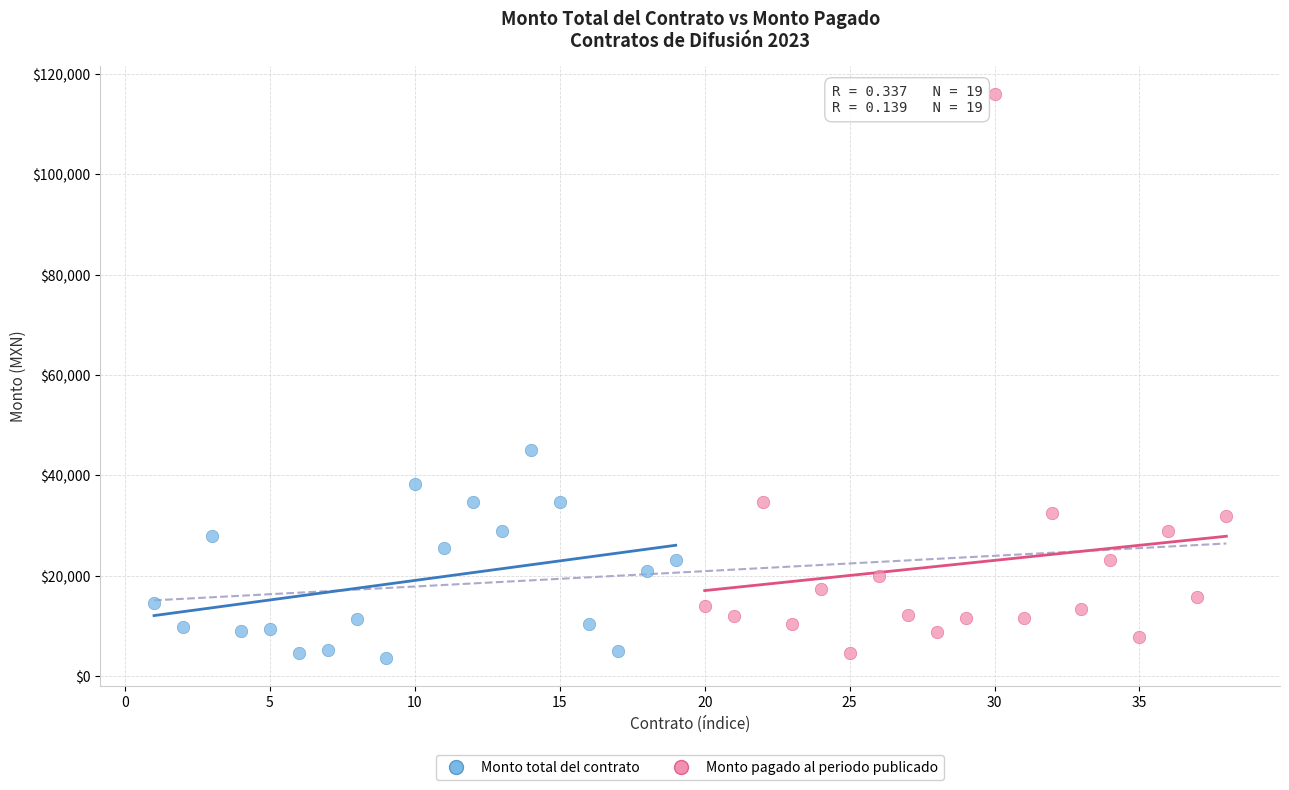

Which series has the widest spread of Y values?

Monto pagado al periodo publicado